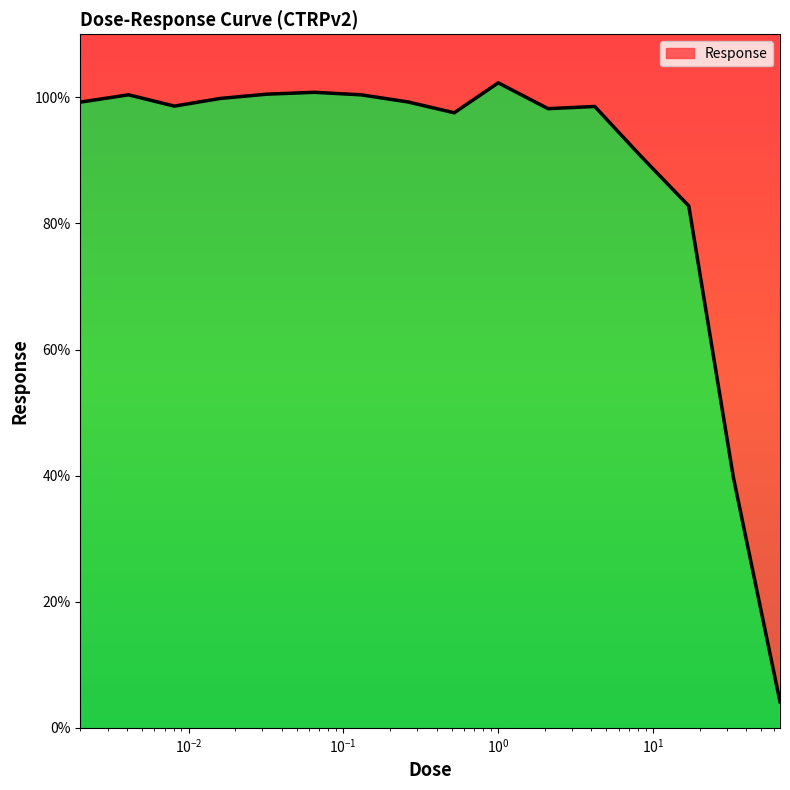

At which label does the data first exceed 99?

0.002